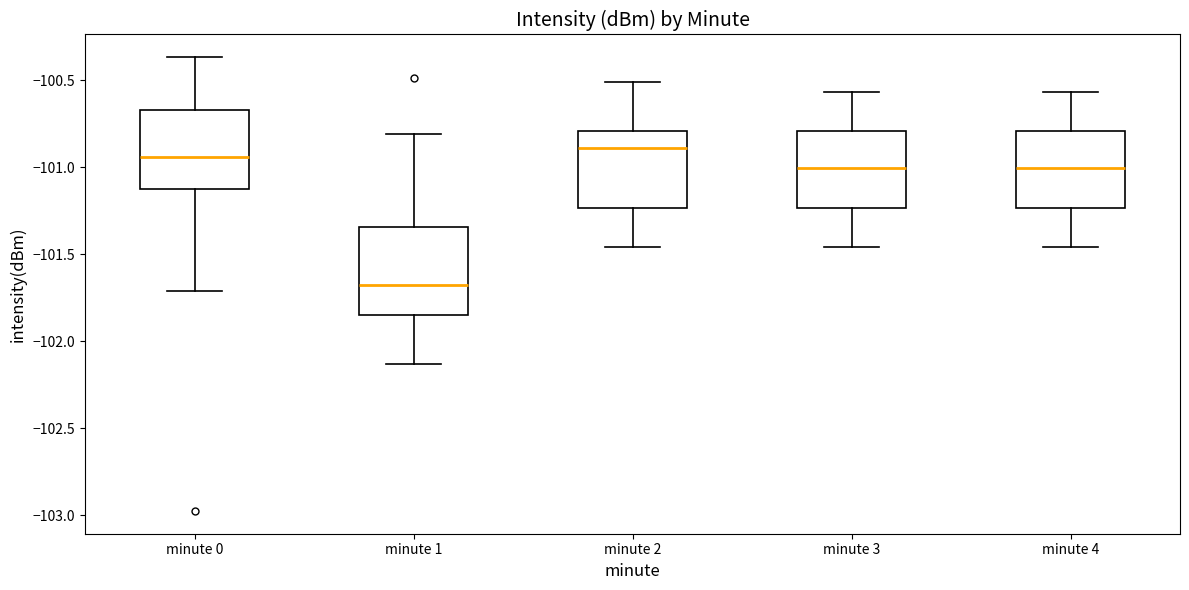

Which box's median line is the lowest?

minute 1